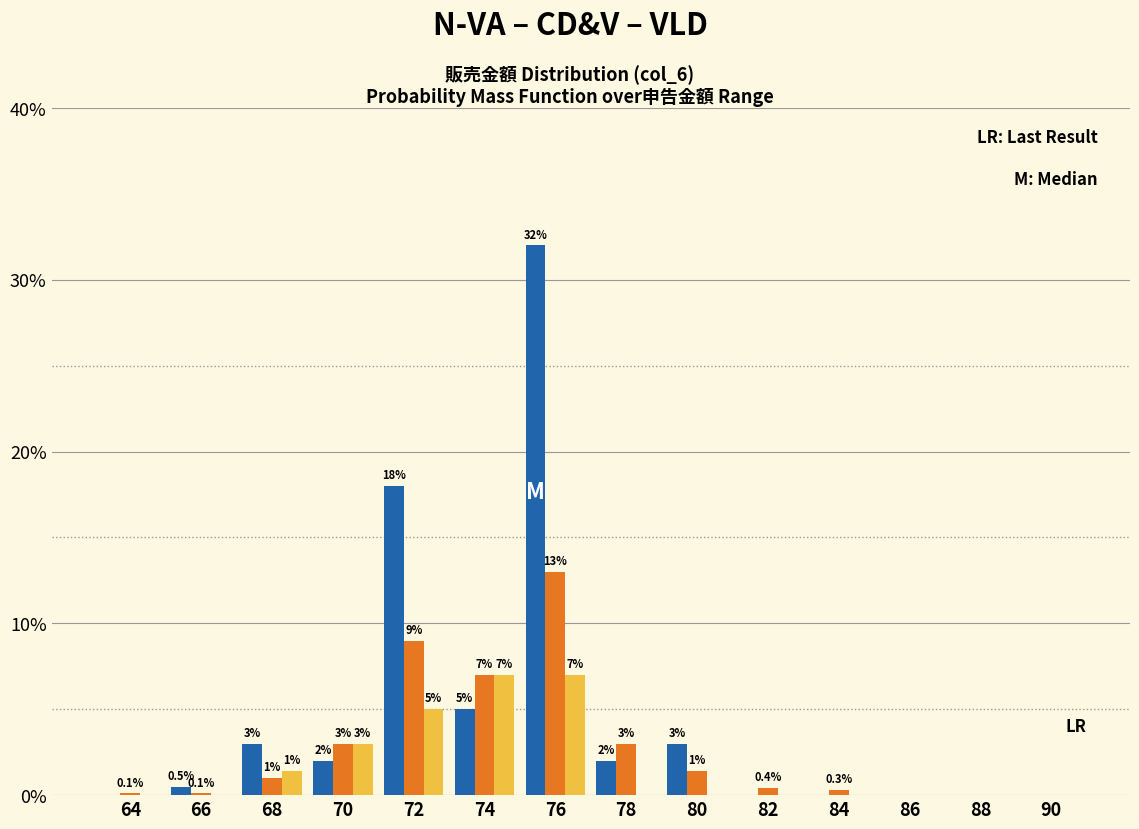

Which label corresponds to the largest value in the chart?

76